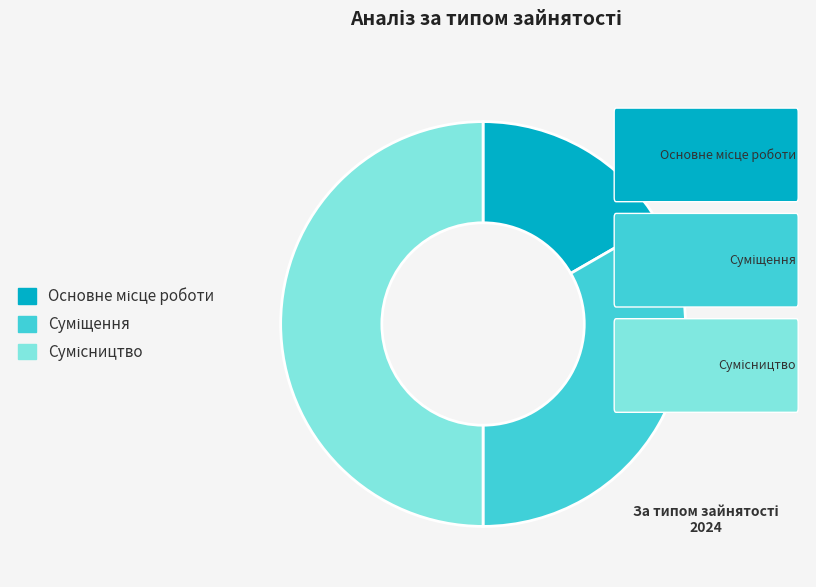

Count the number of slices in the pie.

3